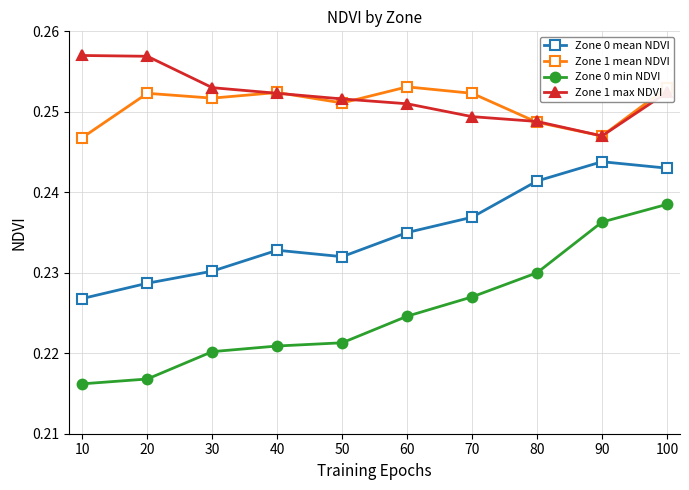

Is it true that Zone 0 min NDVI equals 0.4 at 20?

False